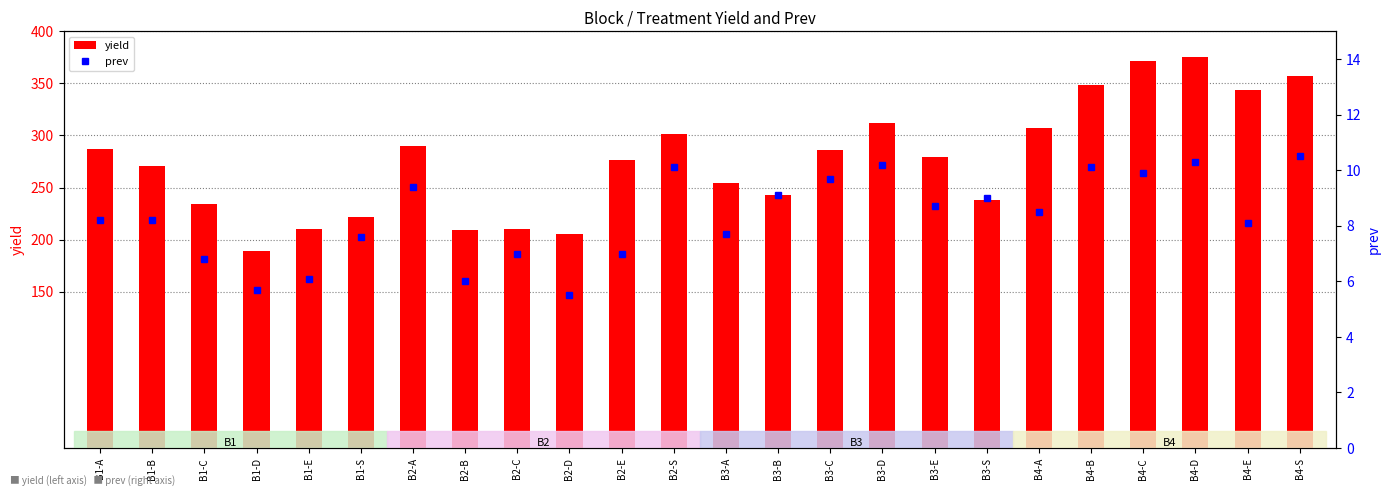

The value of yield at B2-S is 301.0. True or false?

True